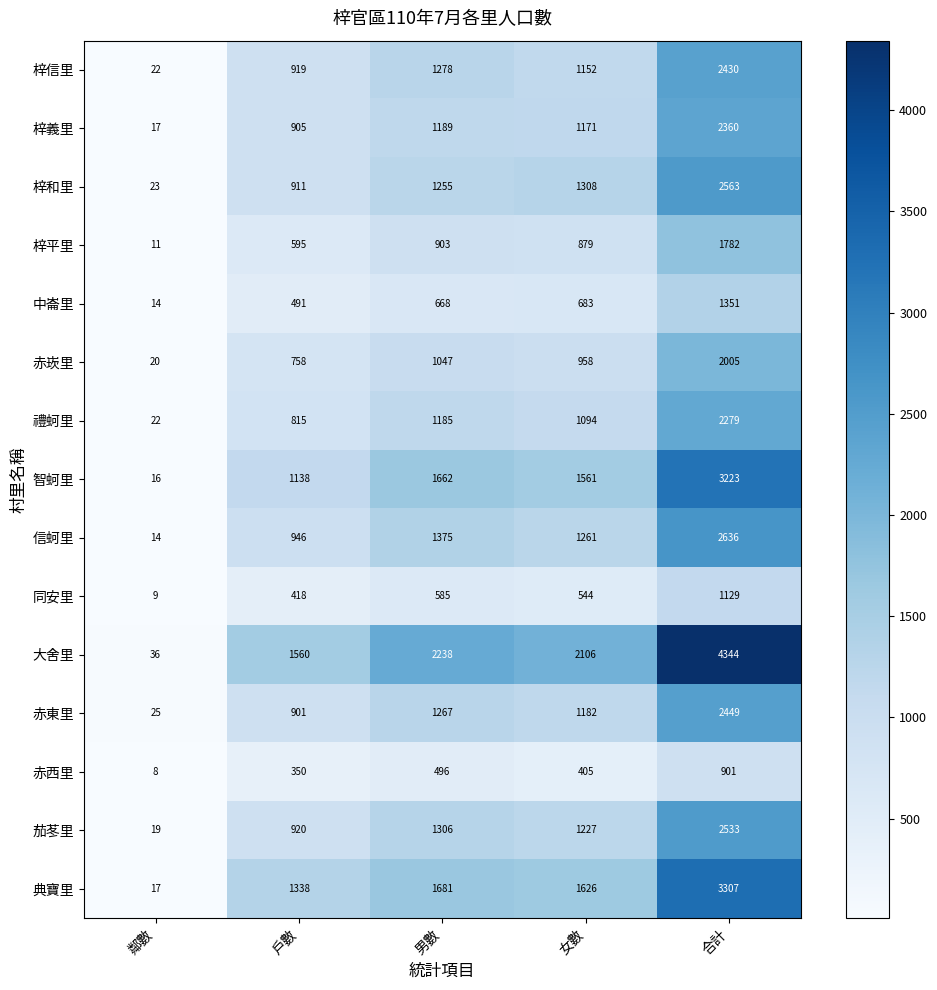

Which series has the largest range (max minus min)?

大舍里